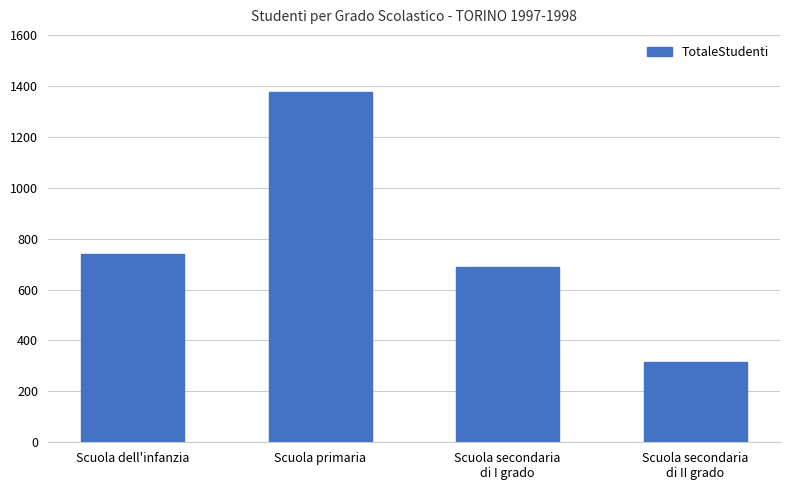

What is the sum of the values at Scuola dell'infanzia and Scuola primaria?

2115